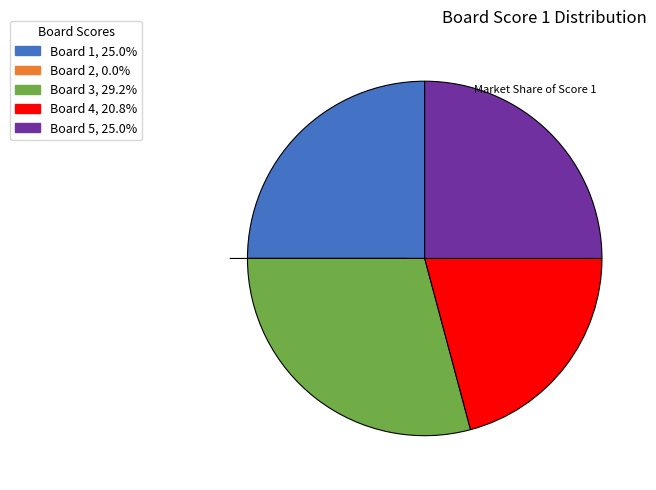

Does any single category account for the majority?

No